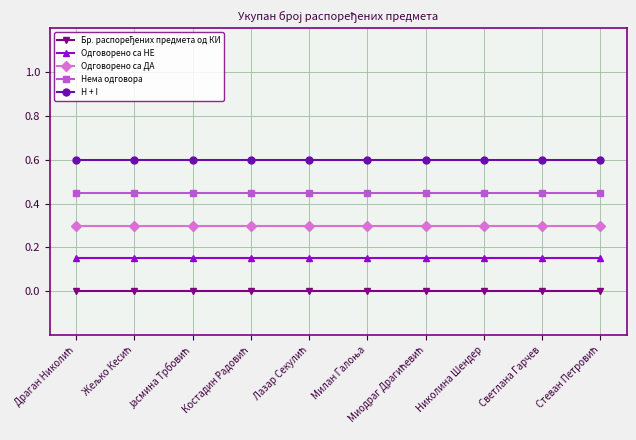

What is the total value across all series at Светлана Гарчев?

1.5